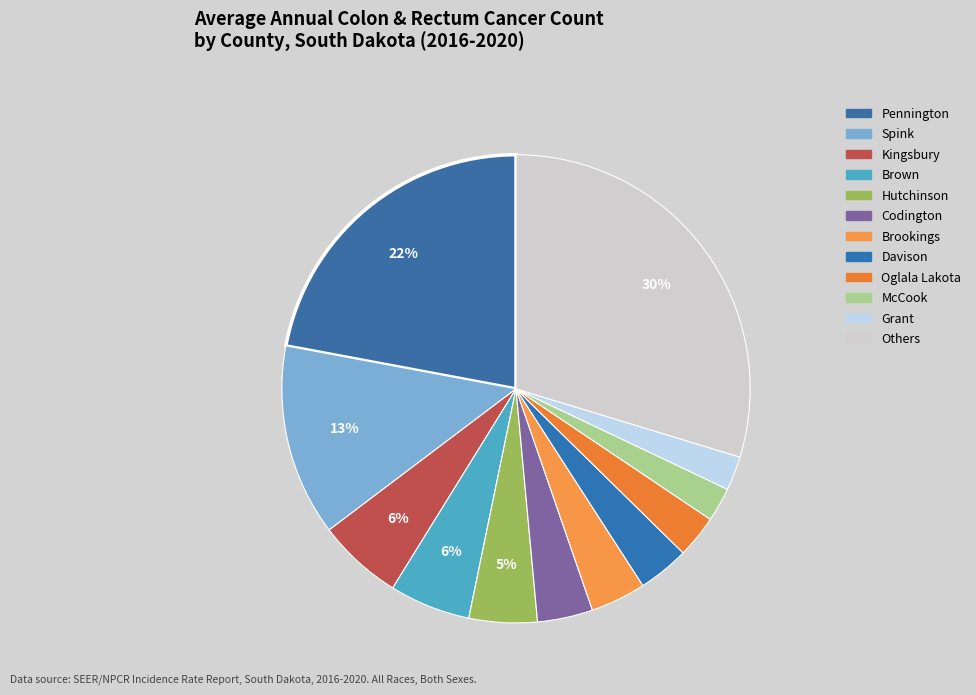

Is there a majority slice in this chart?

No